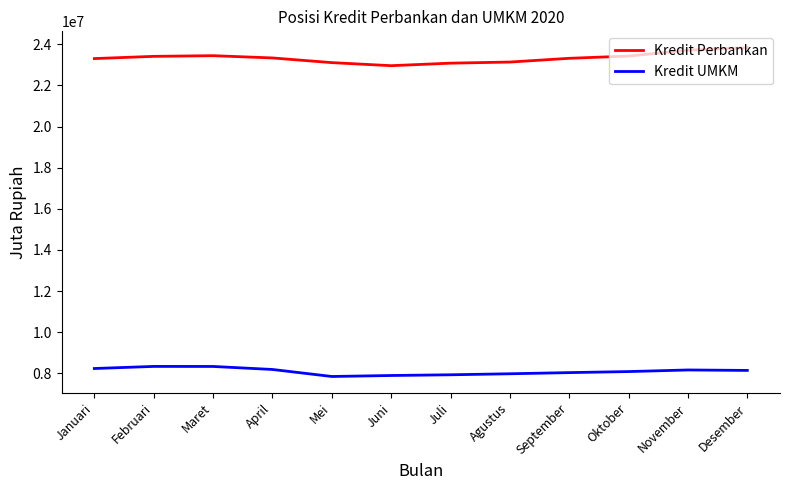

True or false: Kredit UMKM and Kredit Perbankan intersect in this chart.

False